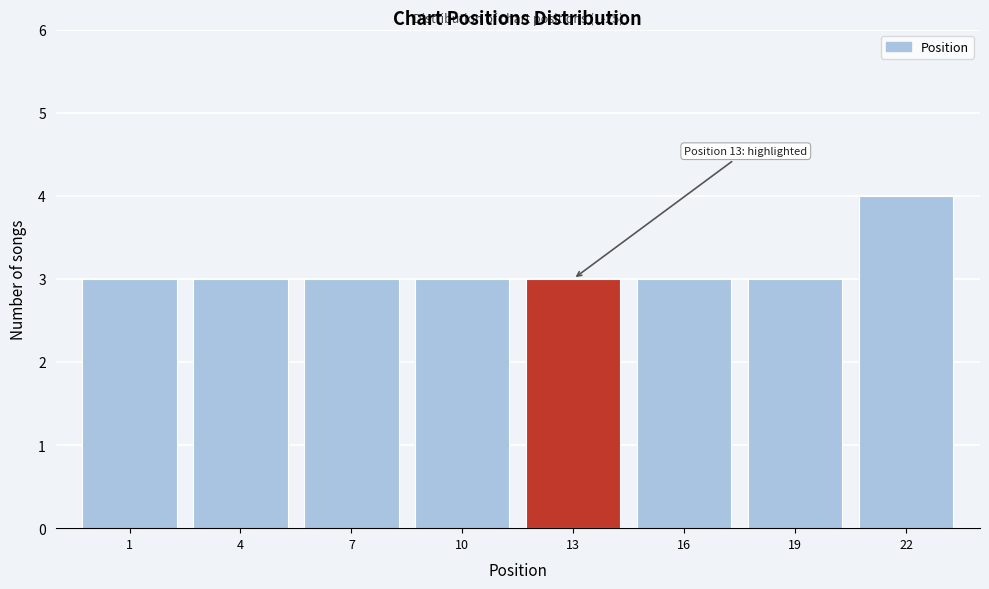

Reading left to right, list all the values displayed in this chart.

1=3	4=3	7=3	10=3	13=3	16=3	19=3	22=4